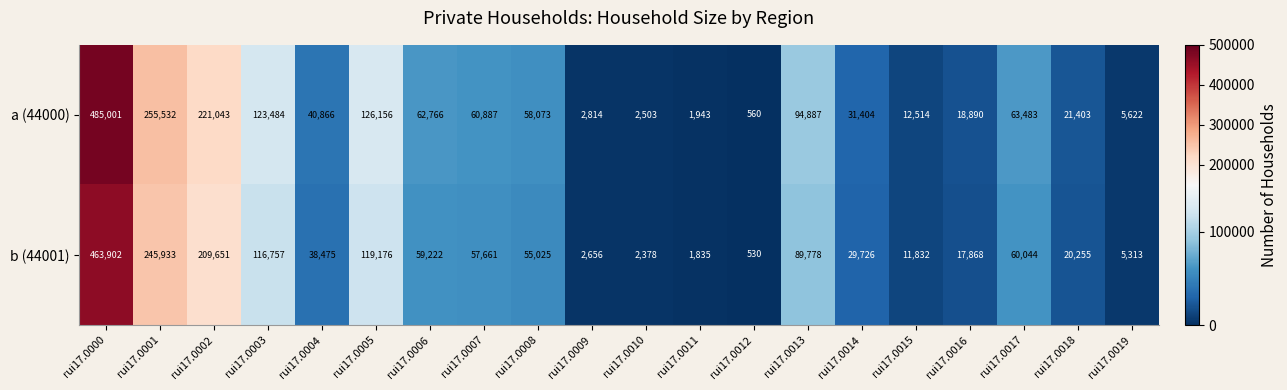

Which series has the widest spread of values?

a (44000)